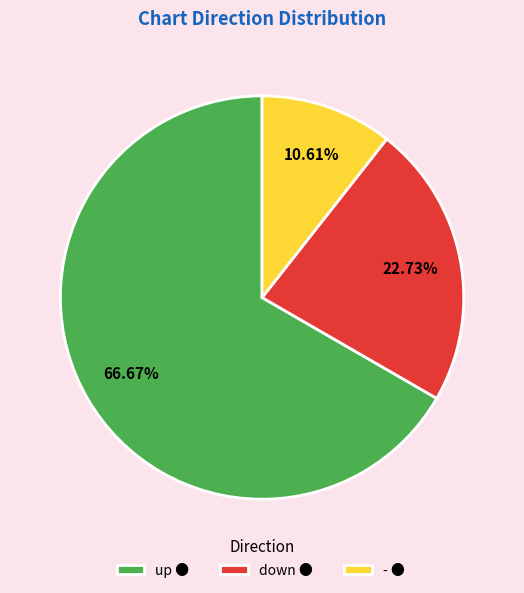

To the nearest percent, what portion does up represent?

67%